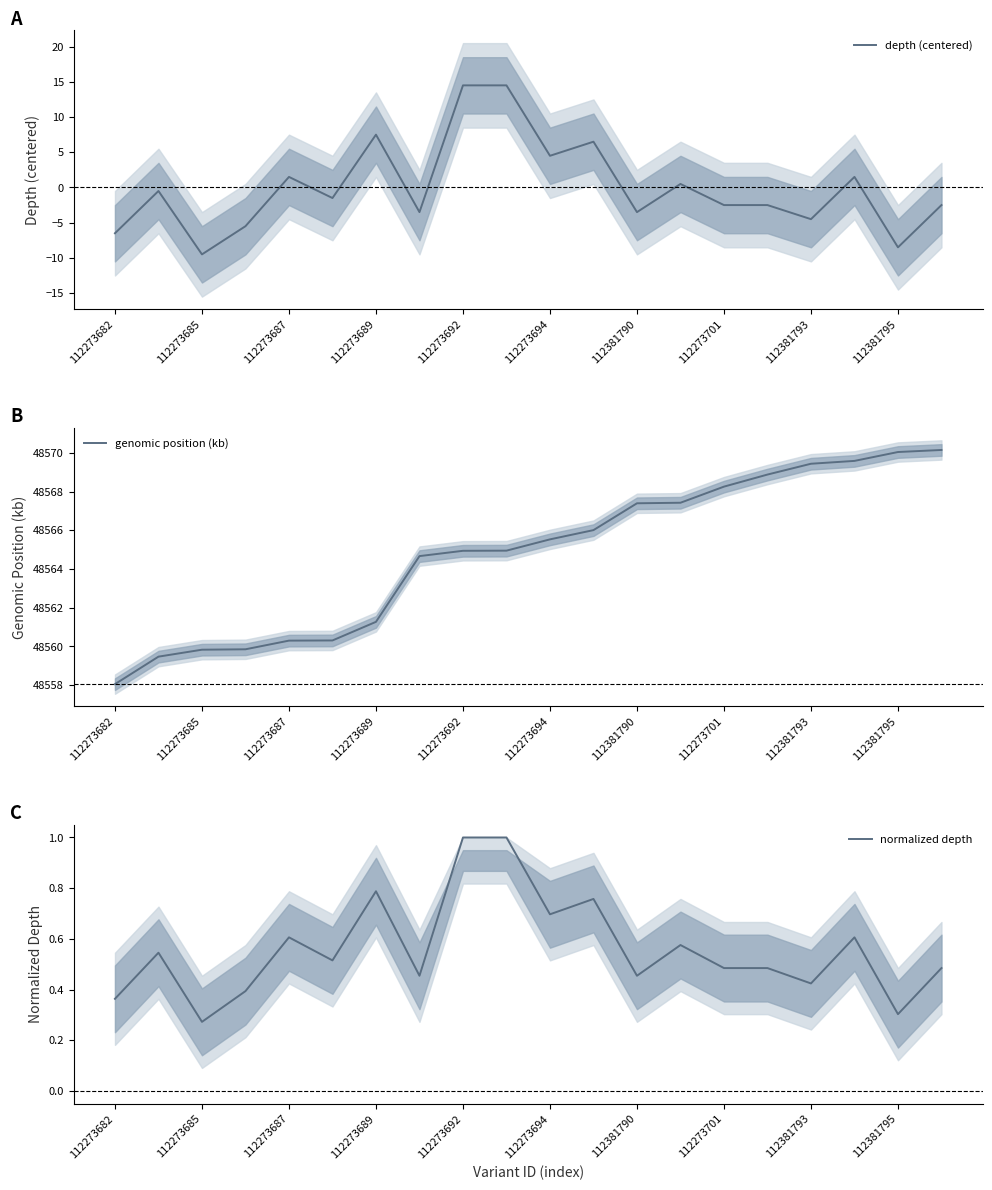

The depth (centered) series shows 1.5 at 112273687. True or false?

True